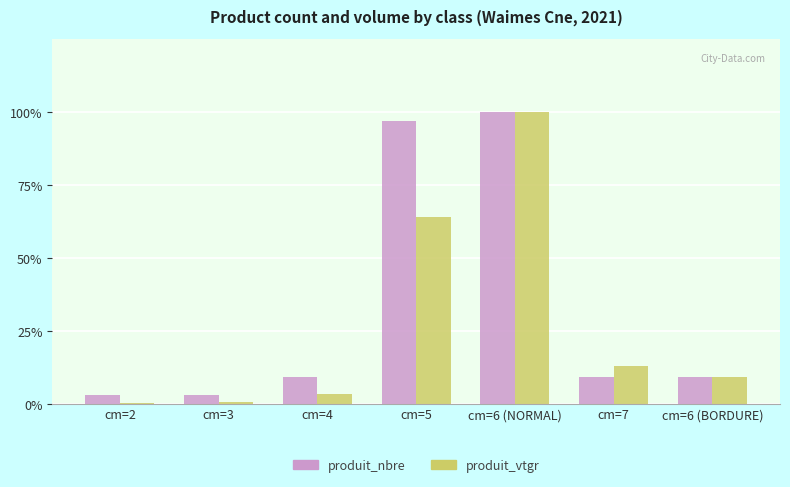

Does the chart contain any negative values?

No